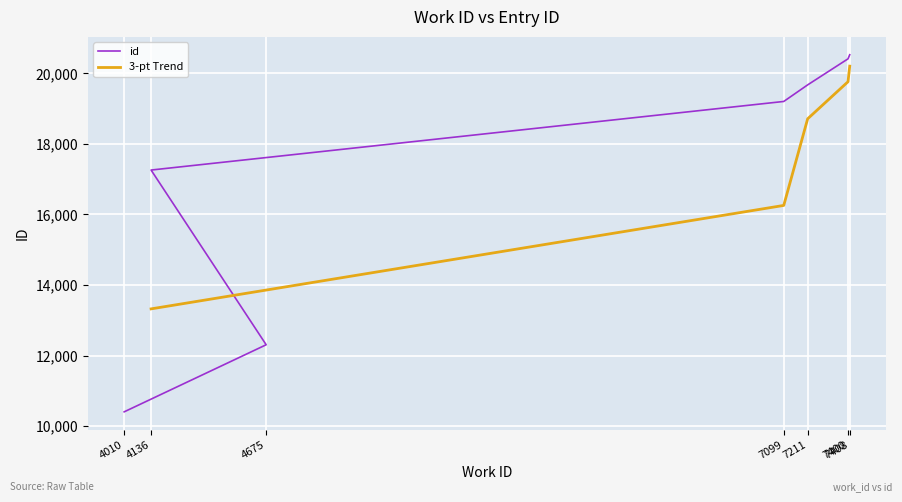

Rank the categories by value from lowest to highest.

4010, 4675, 4136, 7099, 7211, 7400, 7408